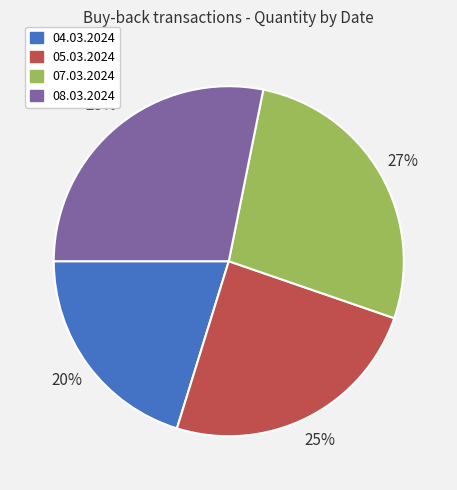

Rank the categories by value from lowest to highest.

04.03.2024, 05.03.2024, 07.03.2024, 08.03.2024